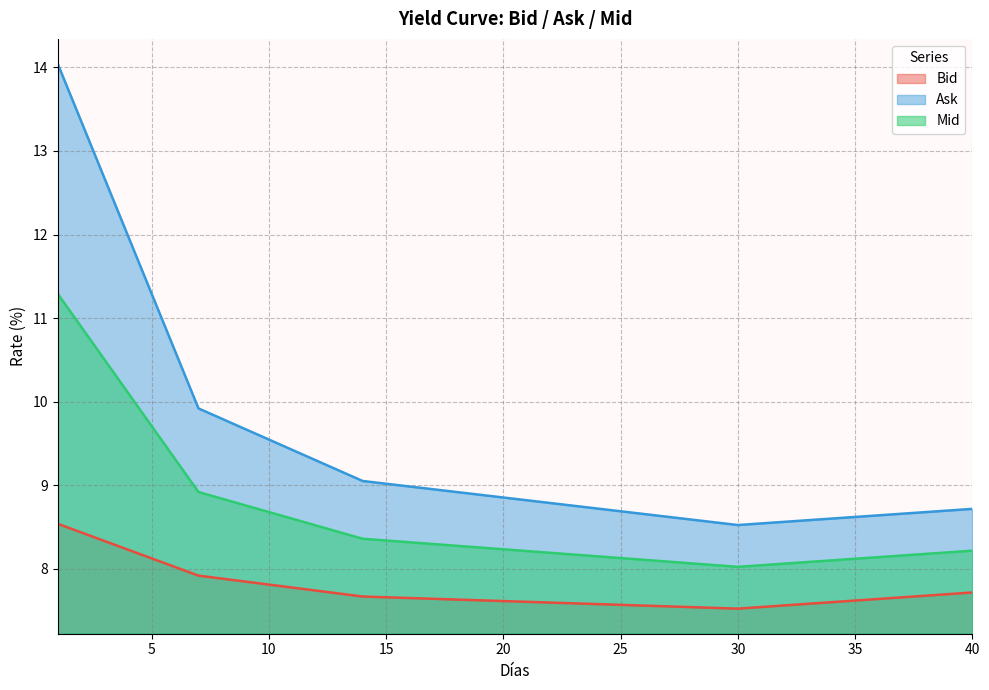

At which category is the sum across all series the highest?

1